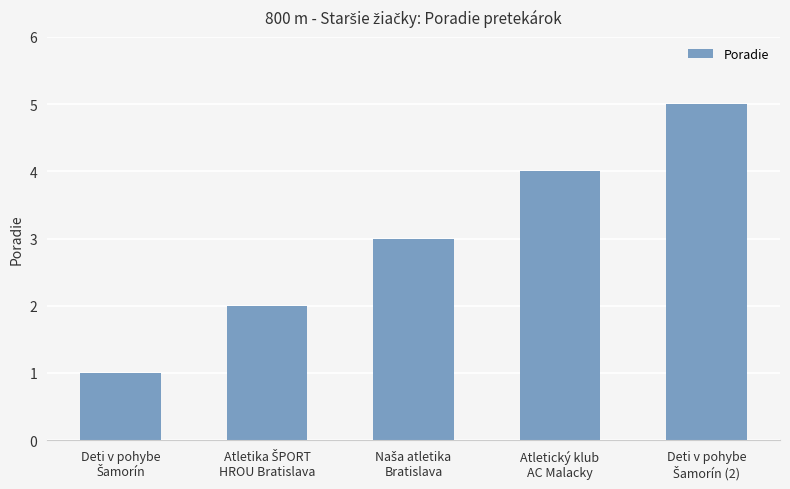

What is the difference between the maximum and second lowest values?

3